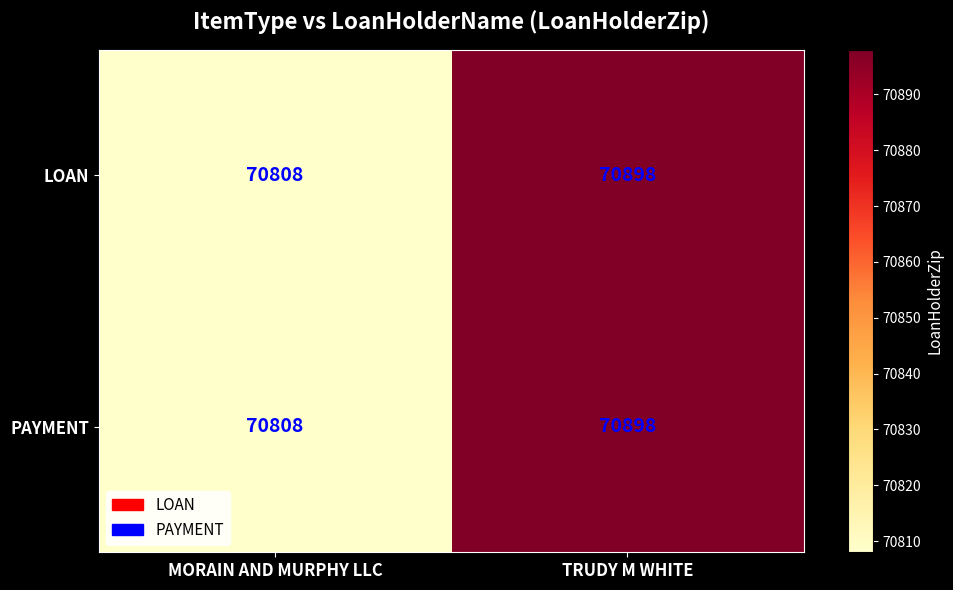

Is it true that LOAN equals 25527 at TRUDY M WHITE?

False